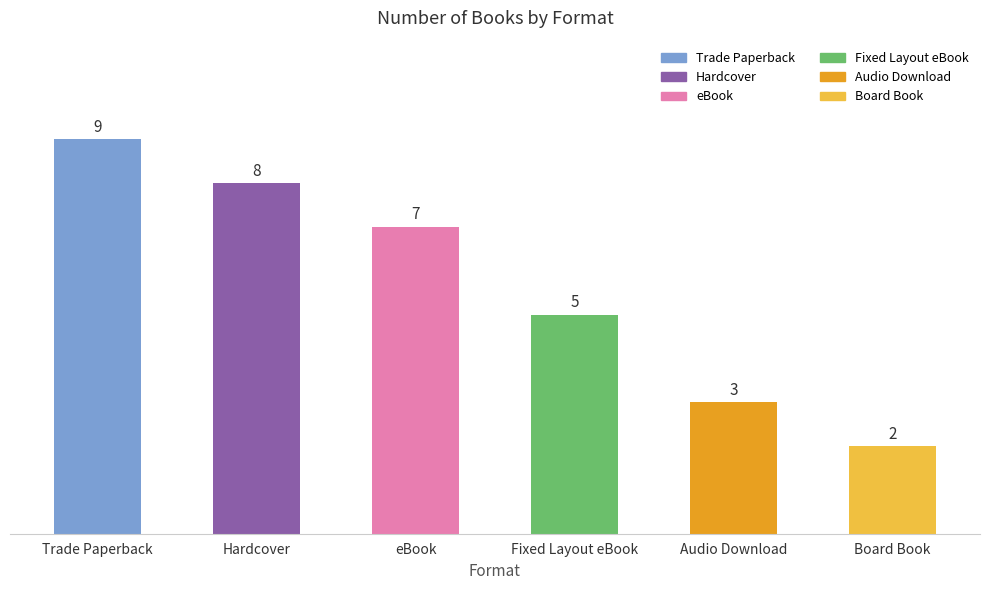

Approximately how many times larger is the value at Audio Download compared to Fixed Layout eBook?

0.6